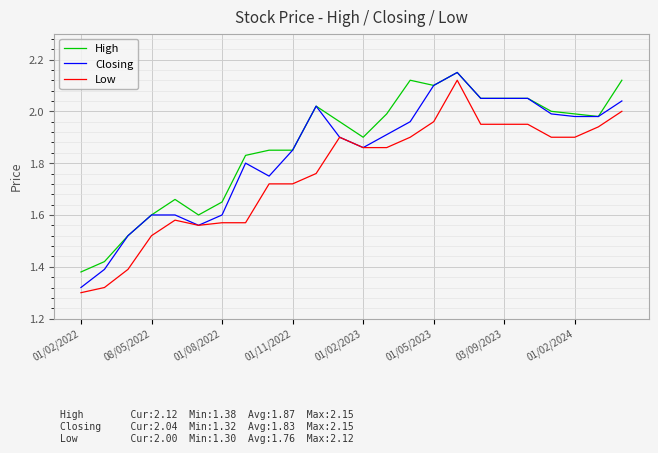

True or false: Low and High intersect in this chart.

False